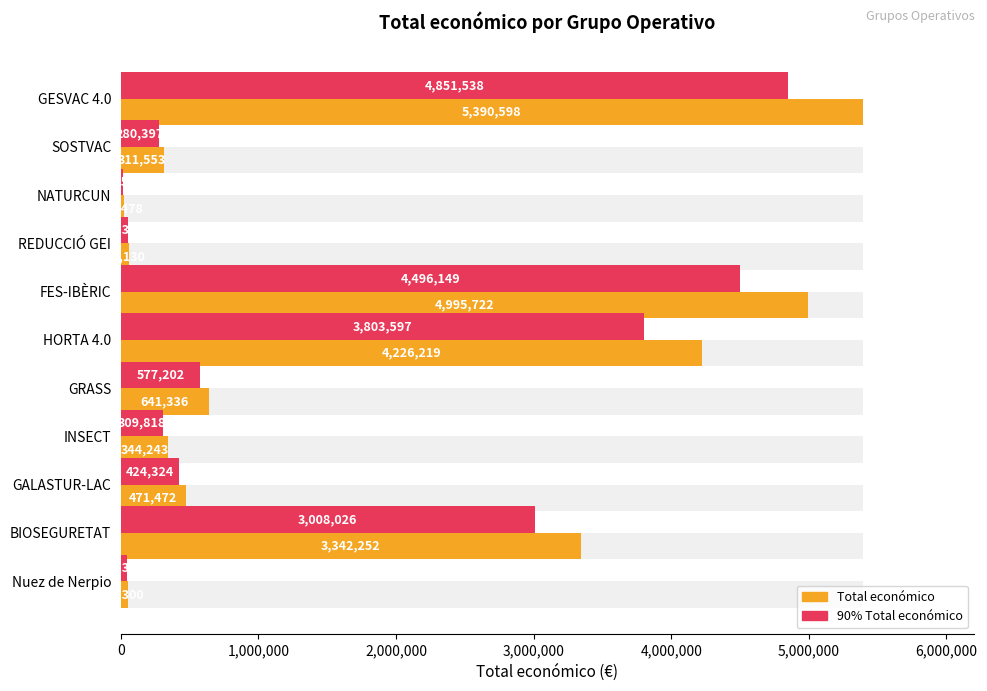

What is the difference between the maximum and minimum values in the Total económico series?

5371120.0